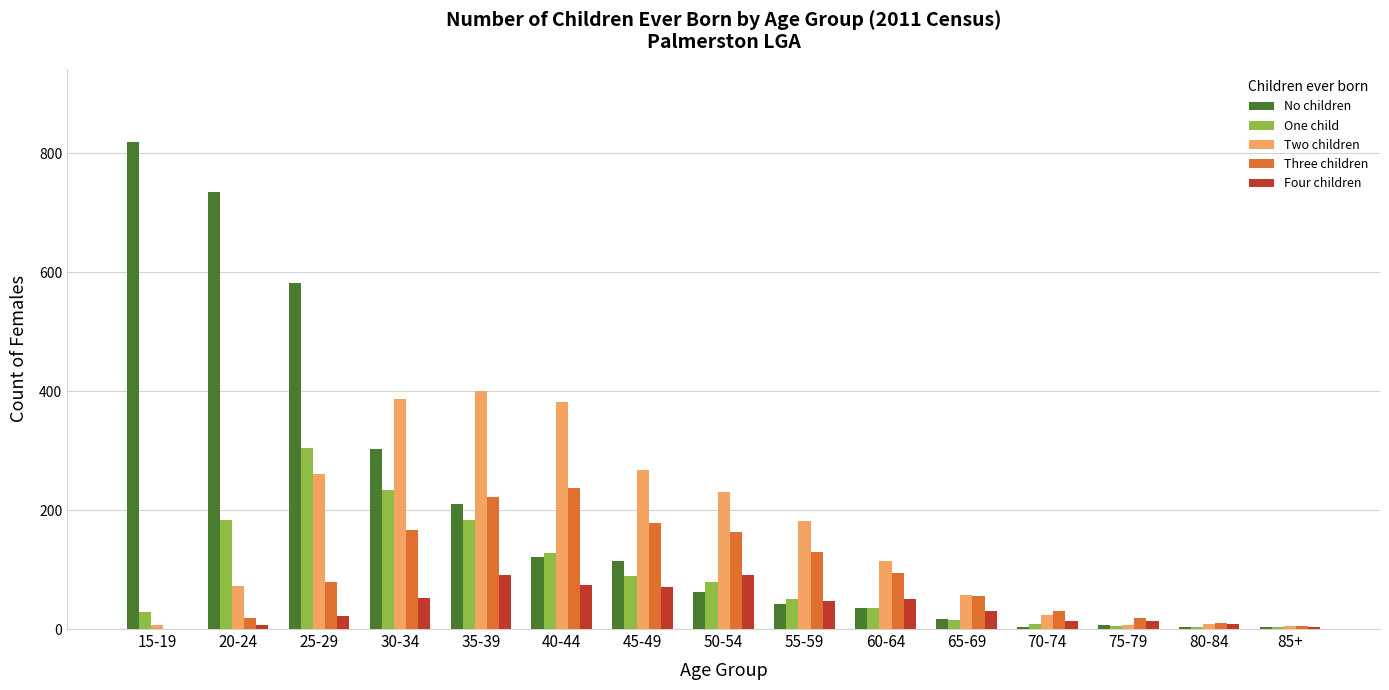

What is the sum of all Two children values?

2402